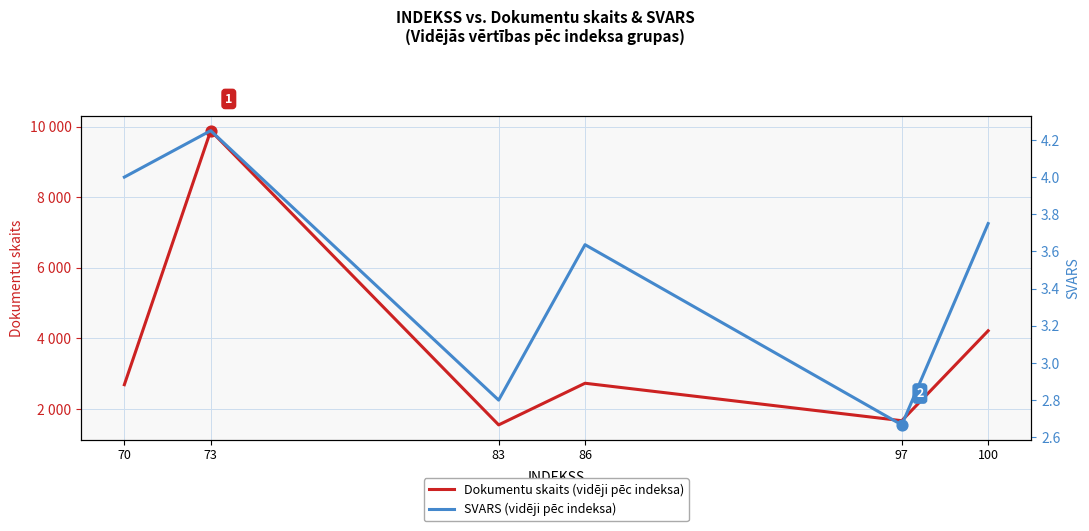

Which series has the largest Y range (max minus min)?

Dokumentu skaits (vidēji pēc indeksa)